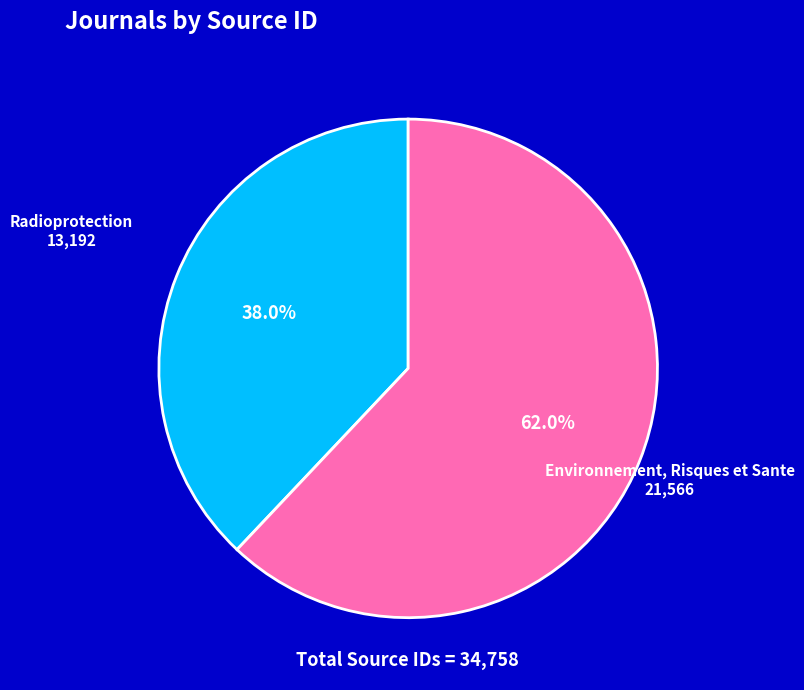

To the nearest percent, what is the combined percentage of Radioprotection and Environnement, Risques et Sante?

100%